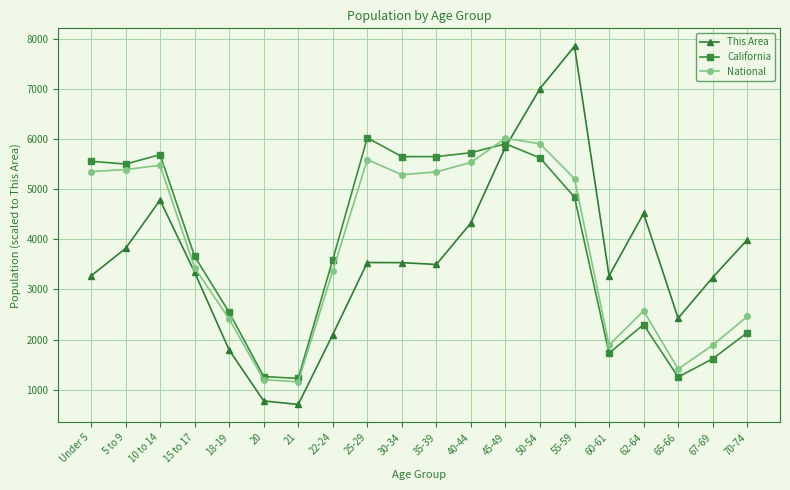

Which category has the highest value in the California series?

25-29